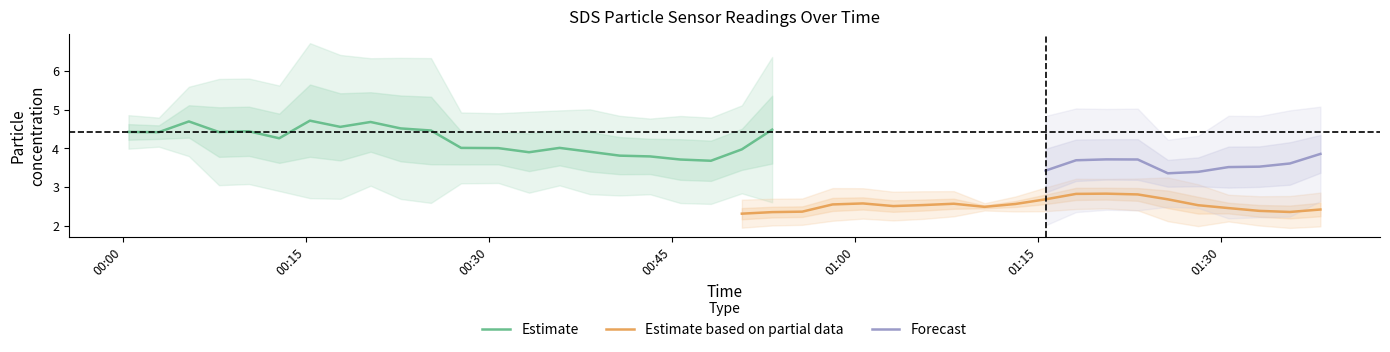

What is the minimum value for Estimate?

3.7